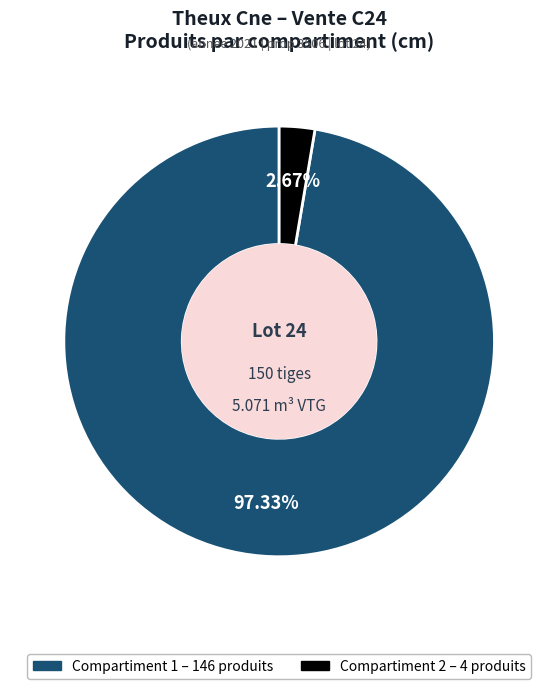

Does any single category account for the majority?

Yes